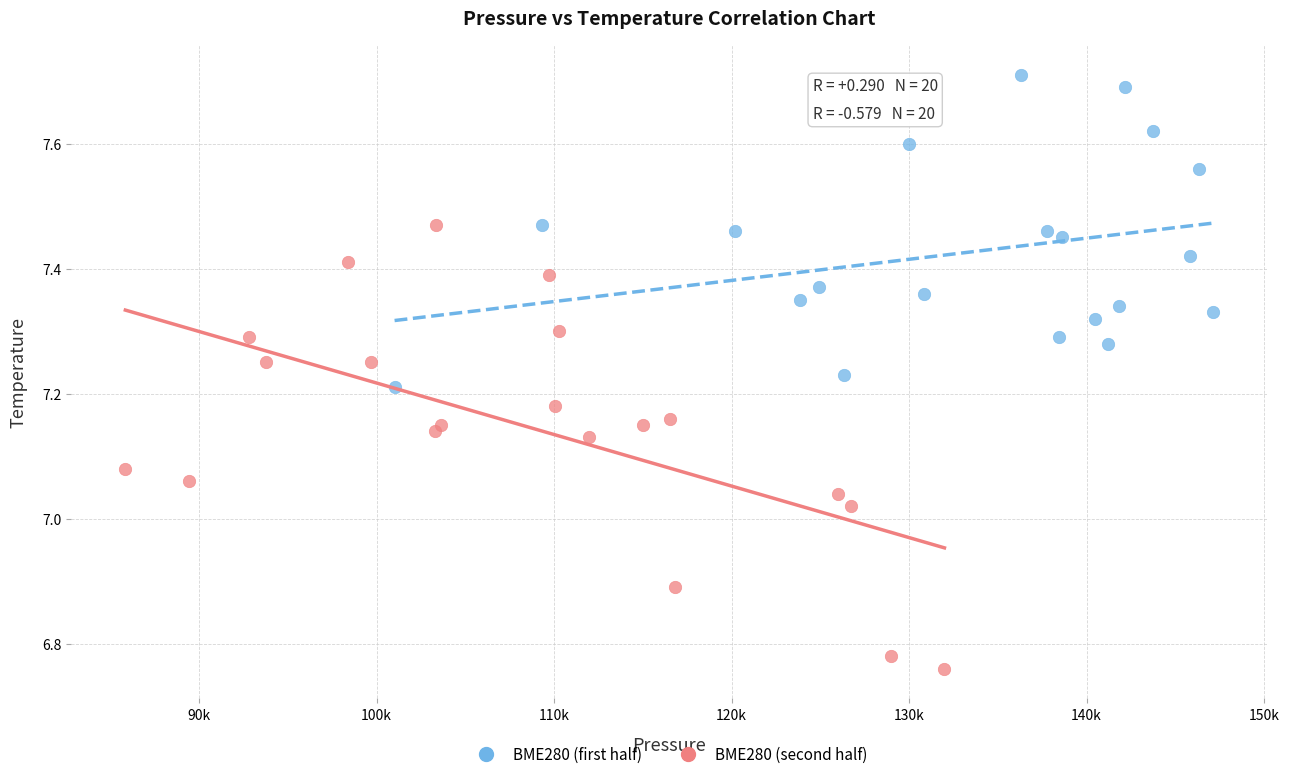

Which series has the widest spread of Y values?

BME280 (second half)